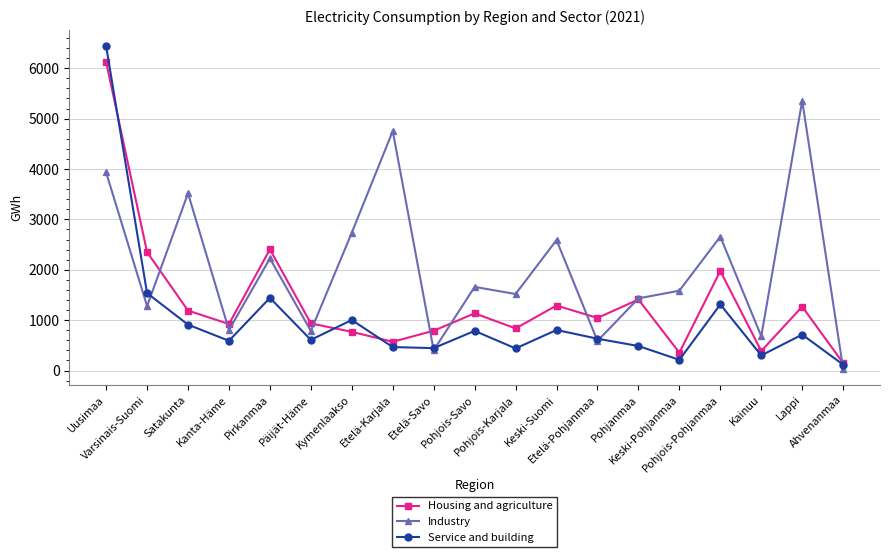

What is the sum of all Service and building values?

19245